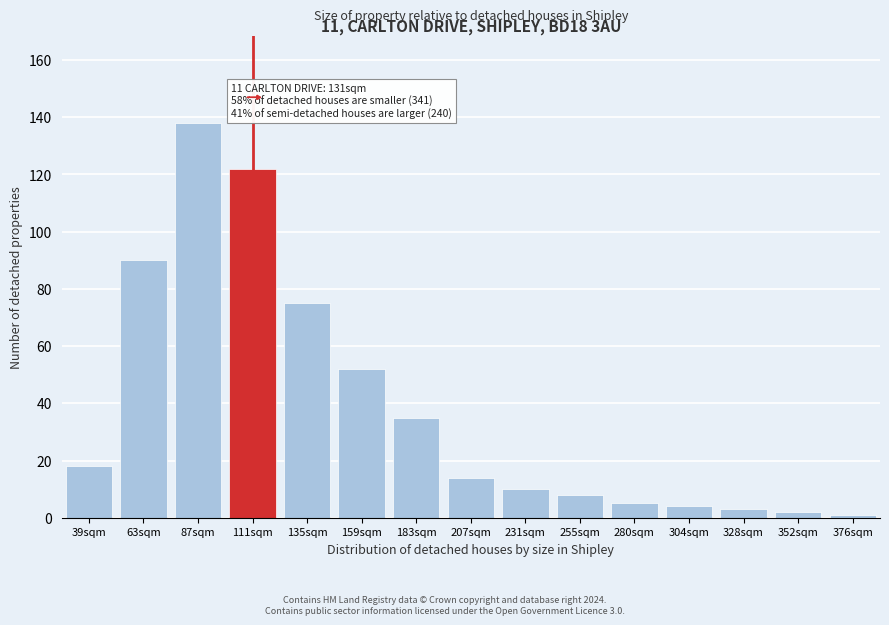

Reading left to right, extract all data points from this chart.

18	90	138	122	75	52	35	14	10	8	5	4	3	2	1